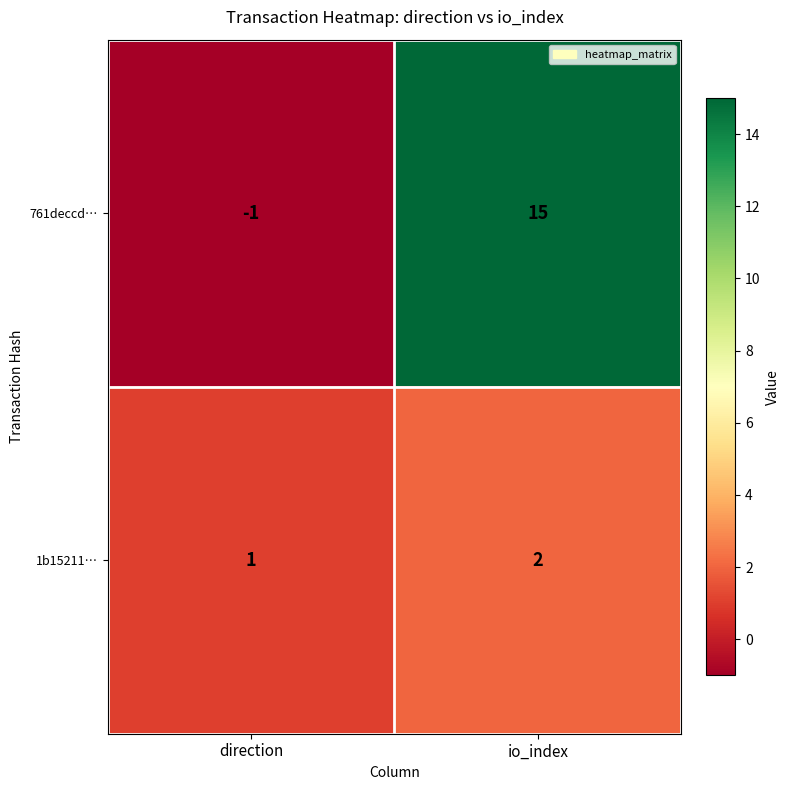

Reading right to left, extract all data points from this chart.

761deccd…: 15	-1
1b15211…: 2	1